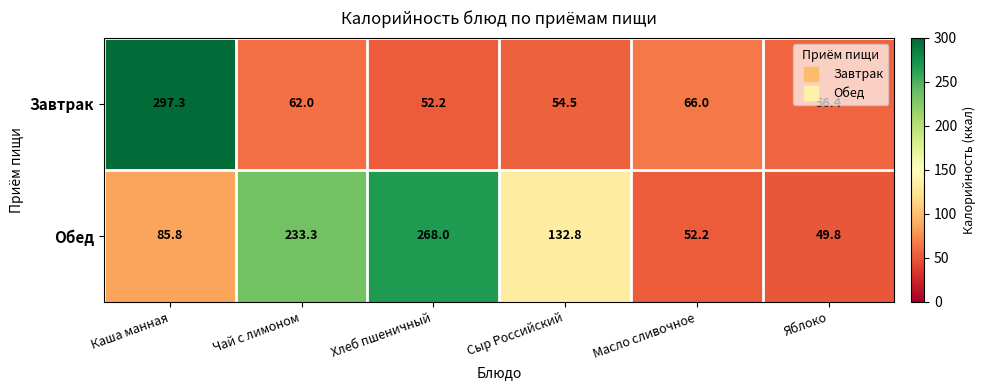

Rank the series at Сыр Российский from lowest to highest value.

Завтрак, Обед